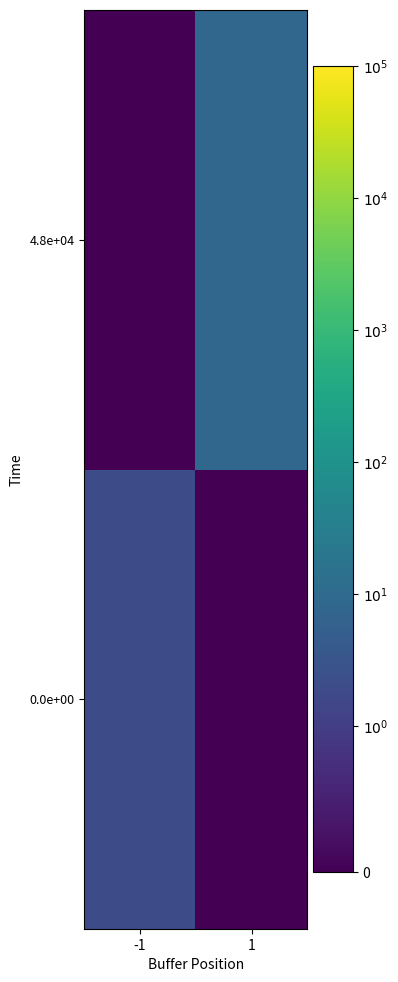

Between -1 and 1, which series saw the biggest shift?

4.8e+04